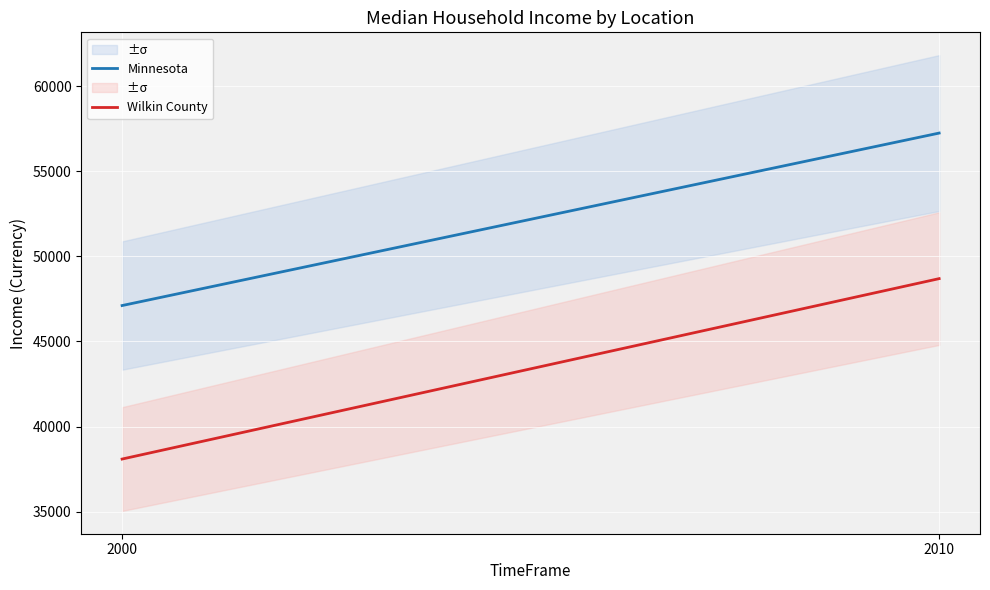

Reading left to right, what are all the values shown in this chart?

Minnesota: 47111	57243
Wilkin County: 38093	48692